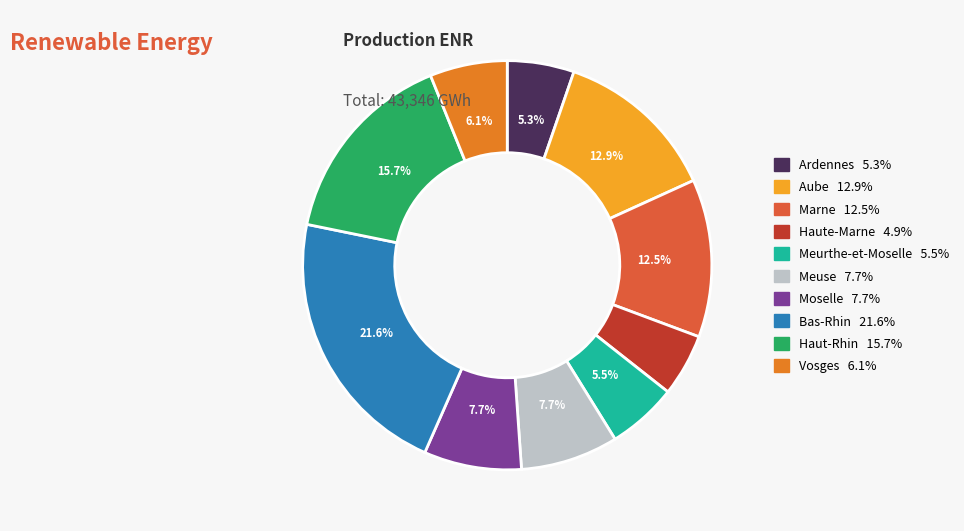

How many slices are in this pie chart?

10